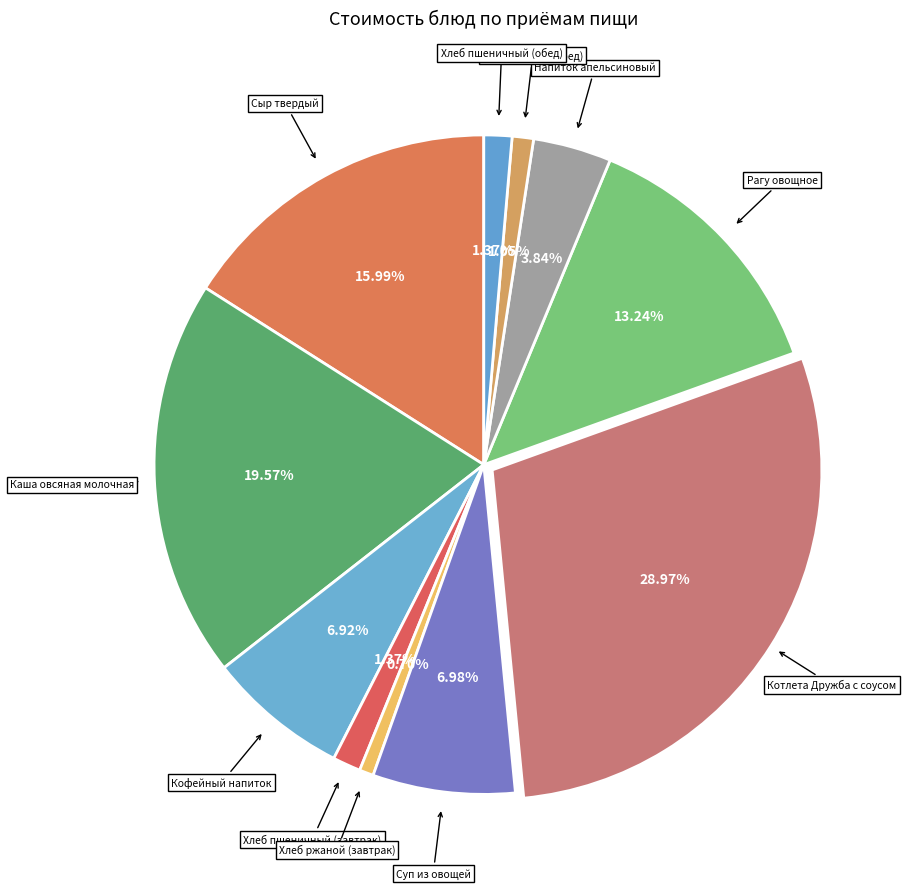

How many slices are in this pie chart?

11